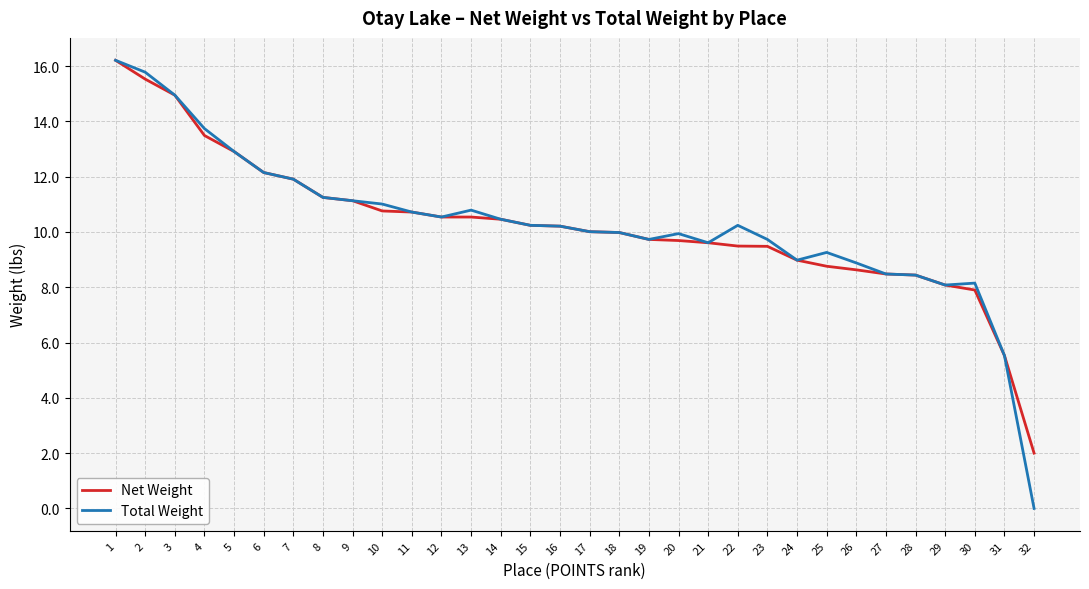

True or false: Total Weight has a value of 0.0 at 32.

True